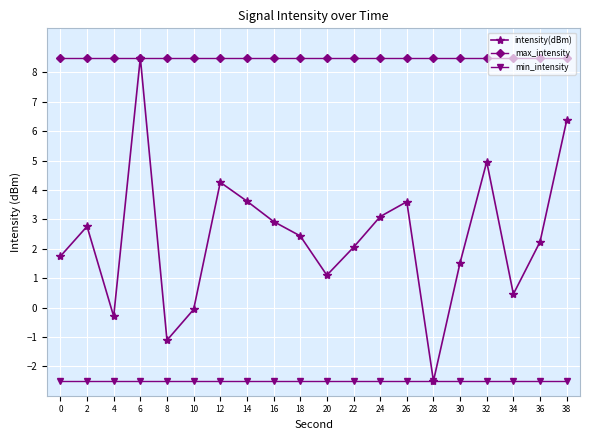

Which series has the largest total across all categories?

max_intensity